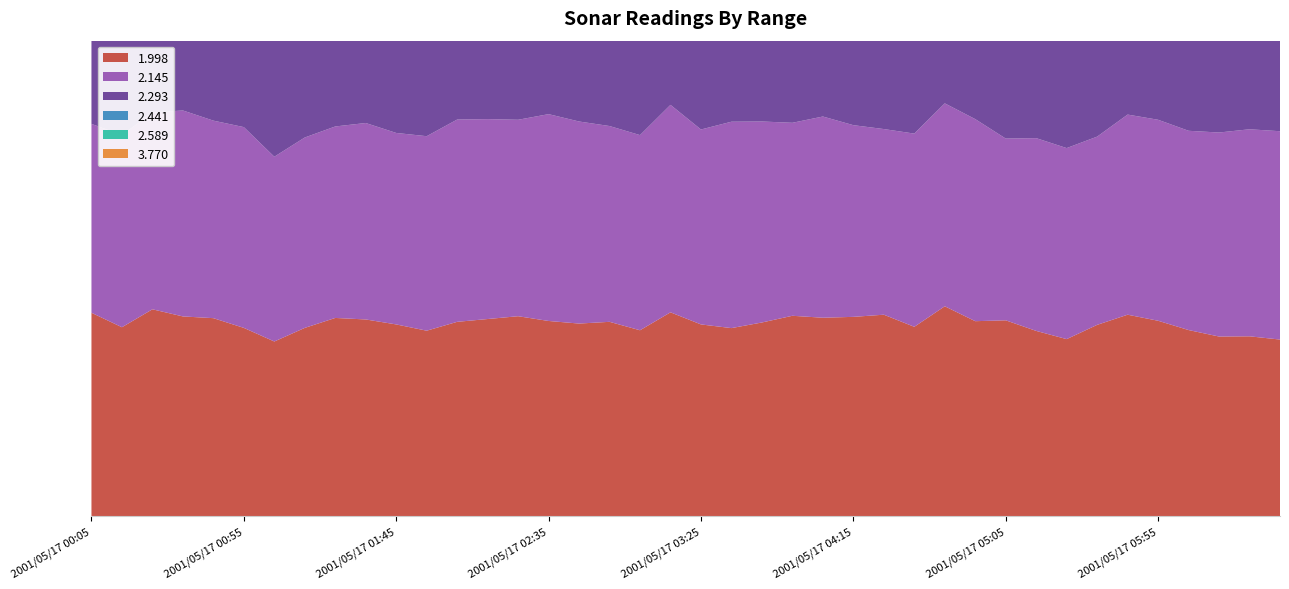

Reading left to right, transcribe all the data shown in this chart.

1.998: 2001/05/17 00:05=94.1	2001/05/17 00:15=87.4	2001/05/17 00:25=95.7	2001/05/17 00:35=92.4	2001/05/17 00:45=91.6	2001/05/17 00:55=87.1	2001/05/17 01:05=80.8	2001/05/17 01:15=87.1	2001/05/17 01:25=91.7	2001/05/17 01:35=91.0	2001/05/17 01:45=88.7	2001/05/17 01:55=85.8	2001/05/17 02:05=89.9	2001/05/17 02:15=91.2	2001/05/17 02:25=92.5	2001/05/17 02:35=90.3	2001/05/17 02:45=89.1	2001/05/17 02:55=89.9	2001/05/17 03:05=86.0	2001/05/17 03:15=94.3	2001/05/17 03:25=88.7	2001/05/17 03:35=87.0	2001/05/17 03:45=89.6	2001/05/17 03:55=92.7	2001/05/17 04:05=91.8	2001/05/17 04:15=92.2	2001/05/17 04:25=93.2	2001/05/17 04:35=87.6	2001/05/17 04:45=97.1	2001/05/17 04:55=90.2	2001/05/17 05:05=90.6	2001/05/17 05:15=85.7	2001/05/17 05:25=81.9	2001/05/17 05:35=88.5	2001/05/17 05:45=93.2	2001/05/17 05:55=90.4	2001/05/17 06:05=86.1	2001/05/17 06:15=83.1	2001/05/17 06:25=83.2	2001/05/17 06:35=81.7
2.145: 2001/05/17 00:05=87.4	2001/05/17 00:15=88.9	2001/05/17 00:25=91.1	2001/05/17 00:35=95.3	2001/05/17 00:45=91.4	2001/05/17 00:55=92.9	2001/05/17 01:05=85.5	2001/05/17 01:15=88.1	2001/05/17 01:25=88.6	2001/05/17 01:35=90.9	2001/05/17 01:45=88.6	2001/05/17 01:55=90.0	2001/05/17 02:05=93.6	2001/05/17 02:15=92.5	2001/05/17 02:25=90.9	2001/05/17 02:35=95.7	2001/05/17 02:45=93.5	2001/05/17 02:55=90.6	2001/05/17 03:05=90.3	2001/05/17 03:15=96.0	2001/05/17 03:25=90.2	2001/05/17 03:35=95.5	2001/05/17 03:45=93.0	2001/05/17 03:55=89.3	2001/05/17 04:05=93.1	2001/05/17 04:15=88.7	2001/05/17 04:25=85.9	2001/05/17 04:35=89.4	2001/05/17 04:45=93.9	2001/05/17 04:55=93.5	2001/05/17 05:05=84.1	2001/05/17 05:15=89.2	2001/05/17 05:25=88.4	2001/05/17 05:35=87.1	2001/05/17 05:45=92.6	2001/05/17 05:55=93.0	2001/05/17 06:05=92.2	2001/05/17 06:15=94.4	2001/05/17 06:25=95.8	2001/05/17 06:35=96.4
2.293: 2001/05/17 00:05=96.5	2001/05/17 00:15=93.0	2001/05/17 00:25=90.5	2001/05/17 00:35=100.5	2001/05/17 00:45=102.9	2001/05/17 00:55=101.3	2001/05/17 01:05=100.4	2001/05/17 01:15=97.8	2001/05/17 01:25=96.8	2001/05/17 01:35=96.9	2001/05/17 01:45=96.3	2001/05/17 01:55=95.9	2001/05/17 02:05=94.6	2001/05/17 02:15=94.0	2001/05/17 02:25=93.5	2001/05/17 02:35=92.6	2001/05/17 02:45=90.7	2001/05/17 02:55=90.3	2001/05/17 03:05=90.6	2001/05/17 03:15=95.2	2001/05/17 03:25=90.2	2001/05/17 03:35=93.9	2001/05/17 03:45=90.1	2001/05/17 03:55=88.9	2001/05/17 04:05=88.4	2001/05/17 04:15=89.0	2001/05/17 04:25=90.0	2001/05/17 04:35=94.1	2001/05/17 04:45=95.5	2001/05/17 04:55=95.0	2001/05/17 05:05=92.1	2001/05/17 05:15=95.1	2001/05/17 05:25=96.4	2001/05/17 05:35=98.1	2001/05/17 05:45=97.5	2001/05/17 05:55=98.4	2001/05/17 06:05=94.4	2001/05/17 06:15=94.1	2001/05/17 06:25=93.3	2001/05/17 06:35=91.5
2.441: 2001/05/17 00:05=102.5	2001/05/17 00:15=102.0	2001/05/17 00:25=101.6	2001/05/17 00:35=102.6	2001/05/17 00:45=99.7	2001/05/17 00:55=99.0	2001/05/17 01:05=98.1	2001/05/17 01:15=93.8	2001/05/17 01:25=93.7	2001/05/17 01:35=95.2	2001/05/17 01:45=93.7	2001/05/17 01:55=93.3	2001/05/17 02:05=91.2	2001/05/17 02:15=93.0	2001/05/17 02:25=92.9	2001/05/17 02:35=92.6	2001/05/17 02:45=93.3	2001/05/17 02:55=94.9	2001/05/17 03:05=94.9	2001/05/17 03:15=96.3	2001/05/17 03:25=95.3	2001/05/17 03:35=94.9	2001/05/17 03:45=92.6	2001/05/17 03:55=94.9	2001/05/17 04:05=94.5	2001/05/17 04:15=95.7	2001/05/17 04:25=97.4	2001/05/17 04:35=97.6	2001/05/17 04:45=96.6	2001/05/17 04:55=96.9	2001/05/17 05:05=94.3	2001/05/17 05:15=96.7	2001/05/17 05:25=96.3	2001/05/17 05:35=92.3	2001/05/17 05:45=95.3	2001/05/17 05:55=94.4	2001/05/17 06:05=92.8	2001/05/17 06:15=95.7	2001/05/17 06:25=94.3	2001/05/17 06:35=92.2
2.589: 2001/05/17 00:05=97.2	2001/05/17 00:15=100.4	2001/05/17 00:25=98.5	2001/05/17 00:35=97.8	2001/05/17 00:45=92.1	2001/05/17 00:55=91.3	2001/05/17 01:05=92.4	2001/05/17 01:15=89.8	2001/05/17 01:25=85.2	2001/05/17 01:35=88.9	2001/05/17 01:45=87.2	2001/05/17 01:55=89.3	2001/05/17 02:05=89.3	2001/05/17 02:15=90.0	2001/05/17 02:25=89.1	2001/05/17 02:35=90.1	2001/05/17 02:45=89.2	2001/05/17 02:55=91.1	2001/05/17 03:05=91.1	2001/05/17 03:15=92.7	2001/05/17 03:25=91.3	2001/05/17 03:35=94.1	2001/05/17 03:45=93.4	2001/05/17 03:55=92.7	2001/05/17 04:05=94.2	2001/05/17 04:15=94.2	2001/05/17 04:25=93.5	2001/05/17 04:35=93.6	2001/05/17 04:45=93.0	2001/05/17 04:55=89.2	2001/05/17 05:05=92.1	2001/05/17 05:15=93.4	2001/05/17 05:25=92.1	2001/05/17 05:35=90.4	2001/05/17 05:45=93.2	2001/05/17 05:55=90.7	2001/05/17 06:05=89.5	2001/05/17 06:15=87.3	2001/05/17 06:25=78.3	2001/05/17 06:35=77.5
3.770: 2001/05/17 00:05=69.0	2001/05/17 00:15=71.2	2001/05/17 00:25=71.2	2001/05/17 00:35=71.3	2001/05/17 00:45=72.2	2001/05/17 00:55=73.4	2001/05/17 01:05=71.8	2001/05/17 01:15=70.7	2001/05/17 01:25=71.8	2001/05/17 01:35=68.2	2001/05/17 01:45=72.4	2001/05/17 01:55=66.1	2001/05/17 02:05=64.3	2001/05/17 02:15=66.6	2001/05/17 02:25=66.7	2001/05/17 02:35=67.8	2001/05/17 02:45=65.0	2001/05/17 02:55=70.2	2001/05/17 03:05=75.1	2001/05/17 03:15=71.6	2001/05/17 03:25=77.9	2001/05/17 03:35=74.0	2001/05/17 03:45=67.3	2001/05/17 03:55=66.0	2001/05/17 04:05=66.4	2001/05/17 04:15=70.1	2001/05/17 04:25=73.7	2001/05/17 04:35=68.3	2001/05/17 04:45=65.7	2001/05/17 04:55=63.0	2001/05/17 05:05=64.1	2001/05/17 05:15=65.9	2001/05/17 05:25=73.8	2001/05/17 05:35=72.3	2001/05/17 05:45=68.1	2001/05/17 05:55=68.8	2001/05/17 06:05=72.2	2001/05/17 06:15=71.5	2001/05/17 06:25=76.4	2001/05/17 06:35=77.2